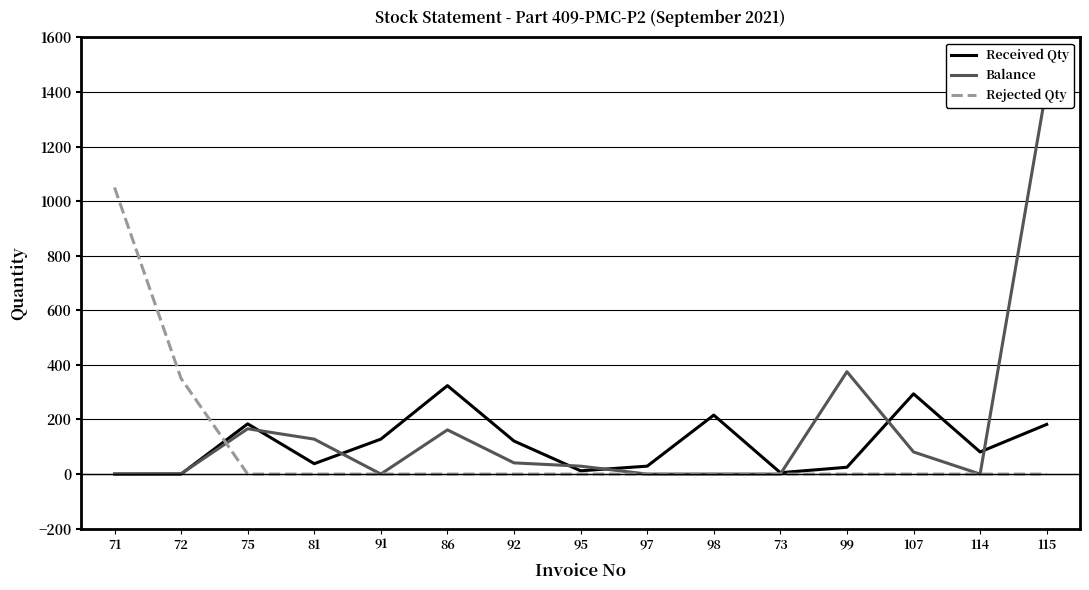

What is the difference between the highest and lowest values at 98?

216